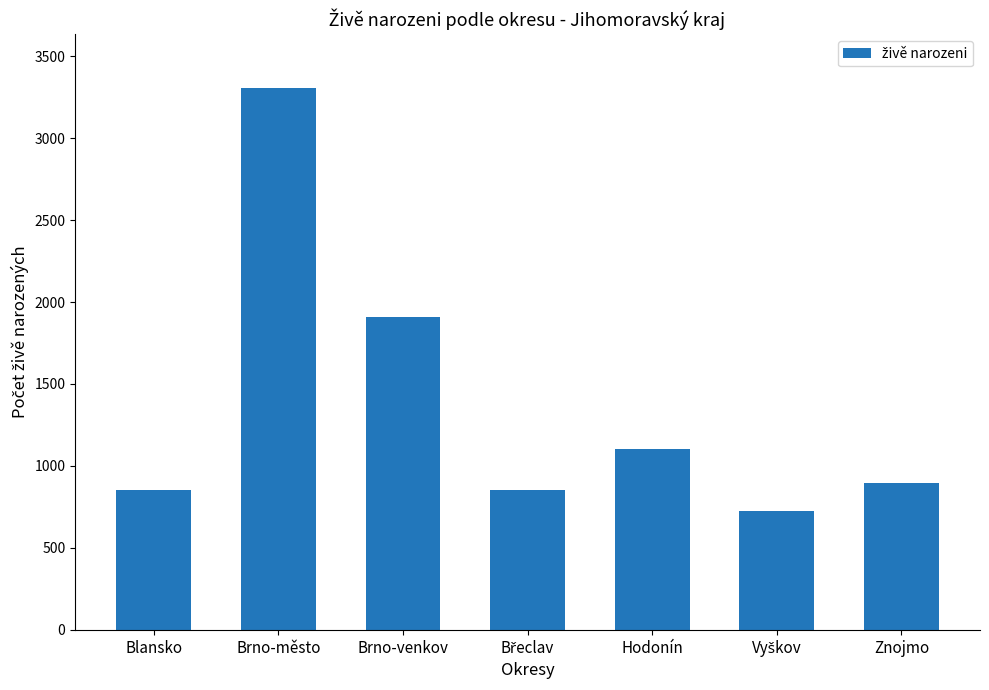

At which label is the value closest to 2015?

Brno-venkov